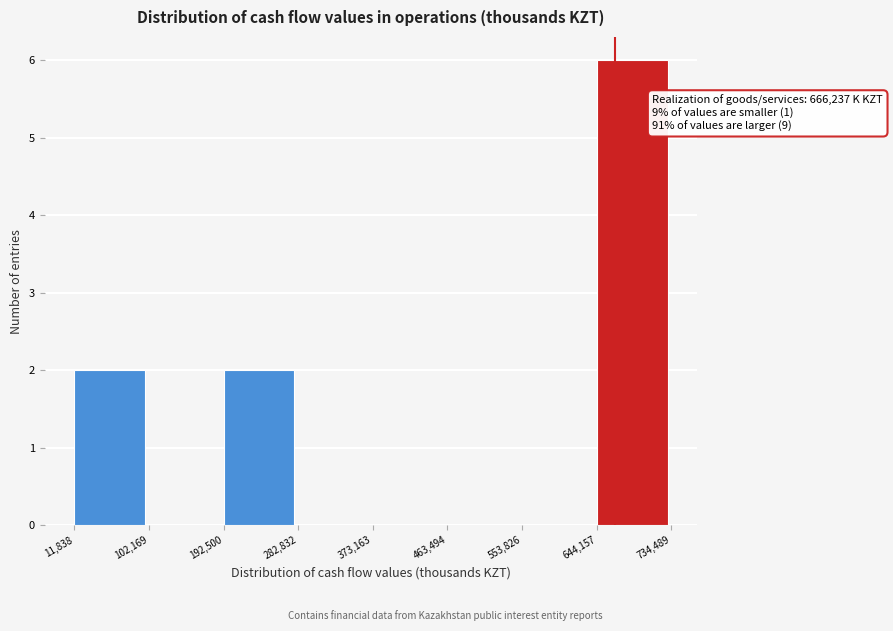

Which range on the x-axis has the tallest bar?

644,157 to 734,489